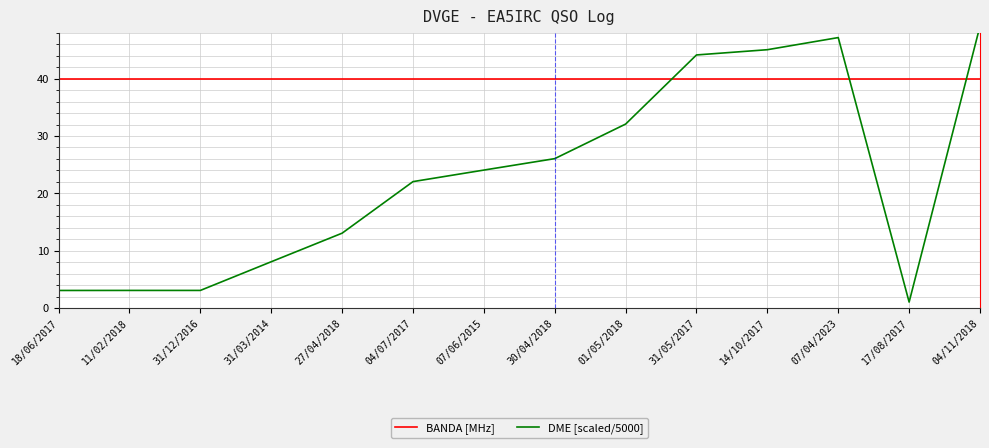

What is the label of the 13th point from the right?

11/02/2018